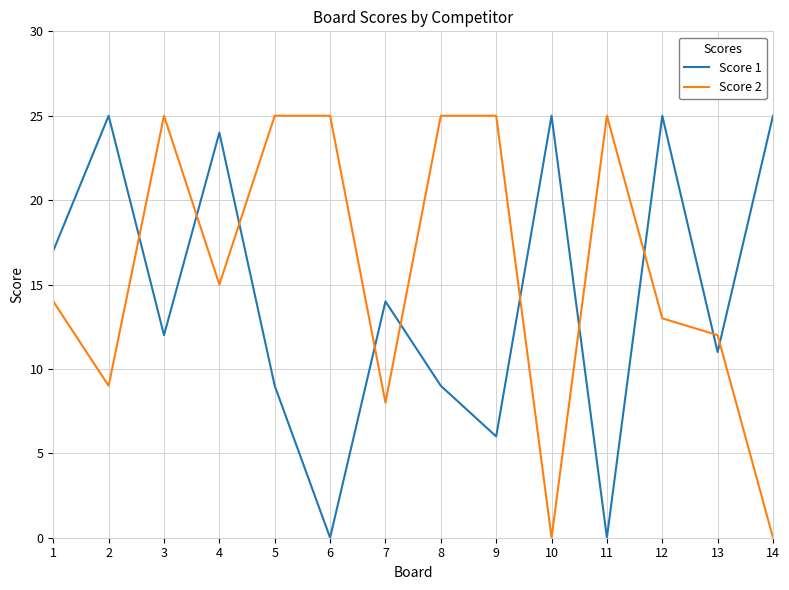

Is it true that Score 1 equals 25 at 2?

True